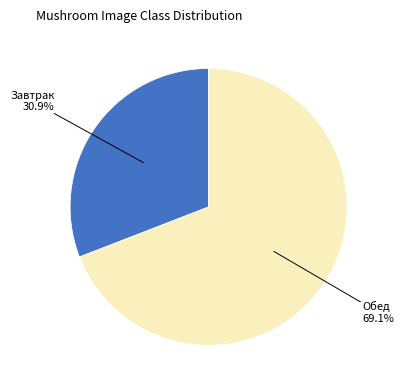

Is there any slice that represents more than half of the pie?

Yes